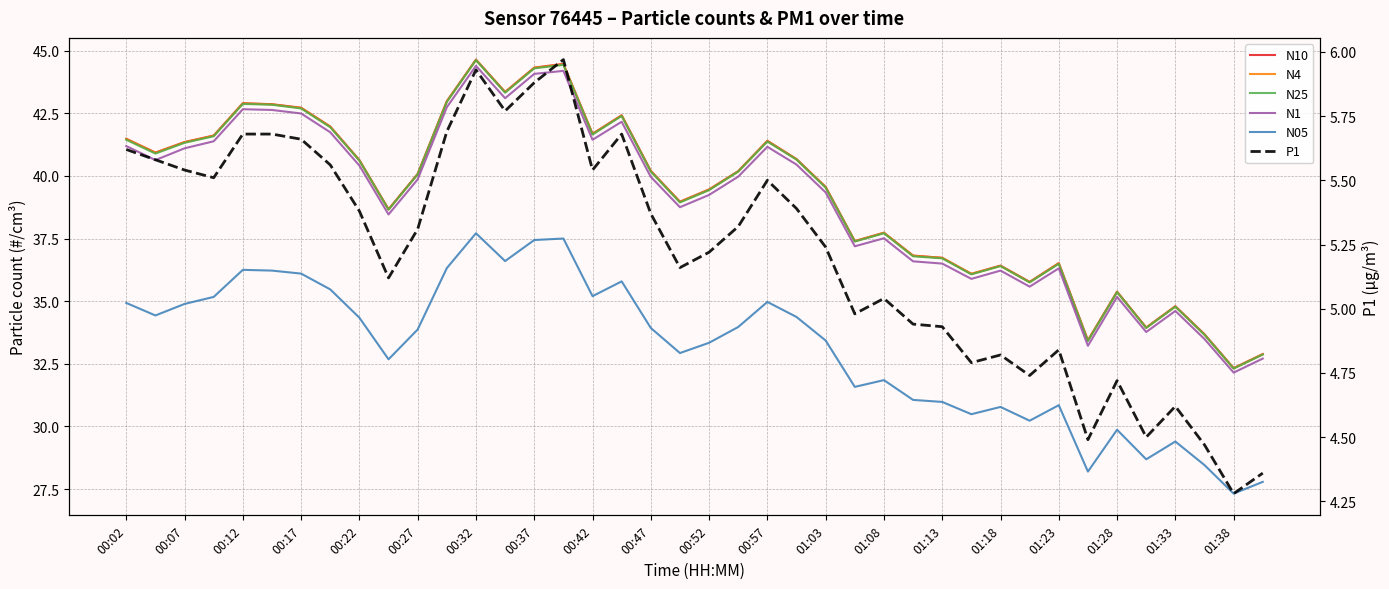

How many interior local valleys does the N05 series have?

11